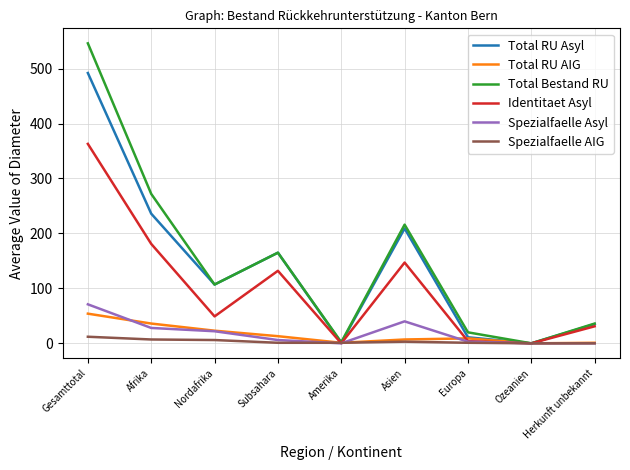

What is the maximum value for Spezialfaelle Asyl?

71